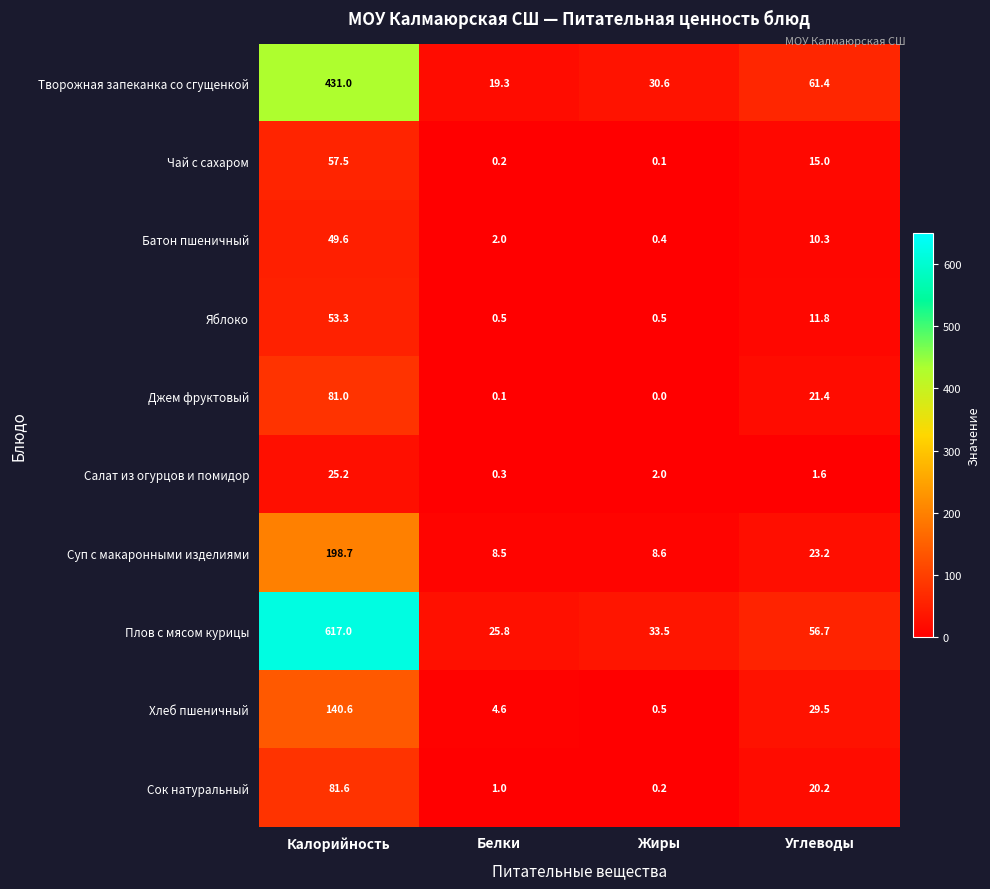

Where does the Батон пшеничный series first go above 10?

Калорийность